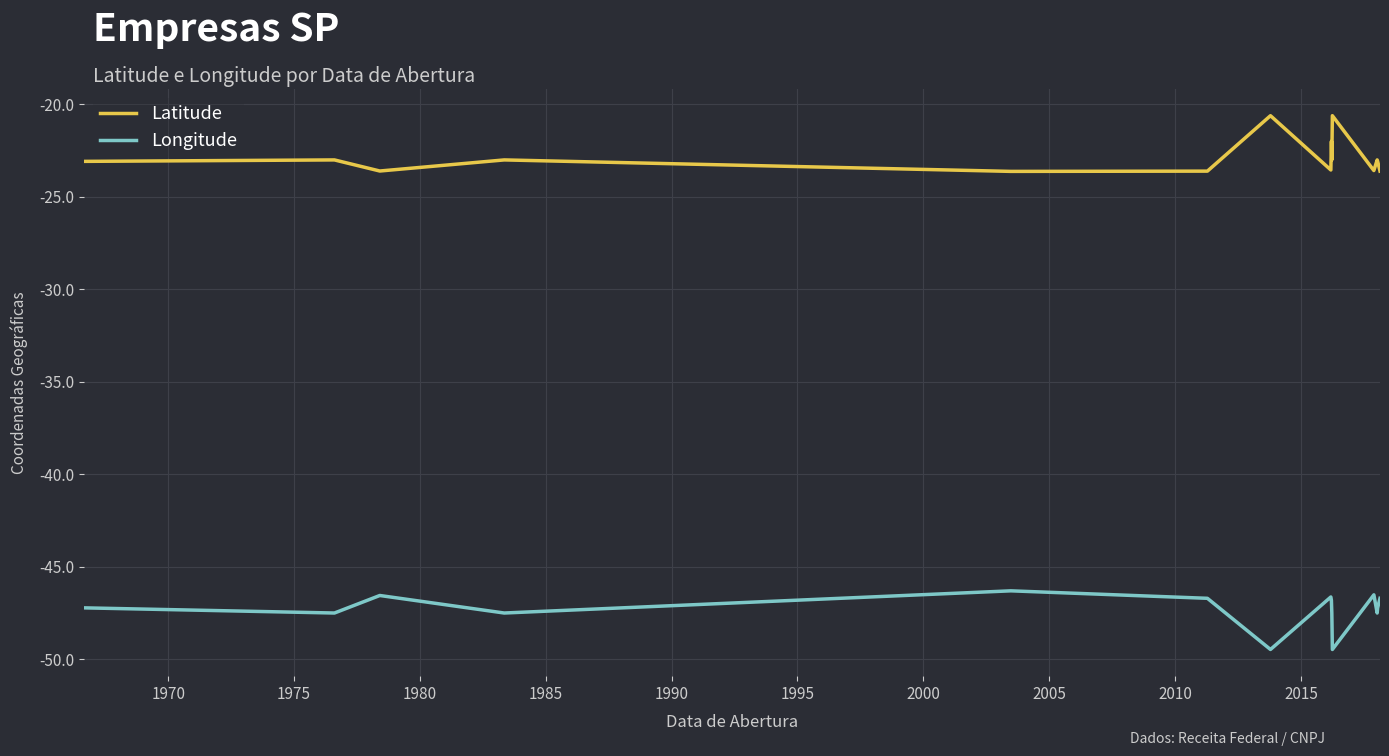

List the series in order of their peak value, lowest first.

Longitude, Latitude